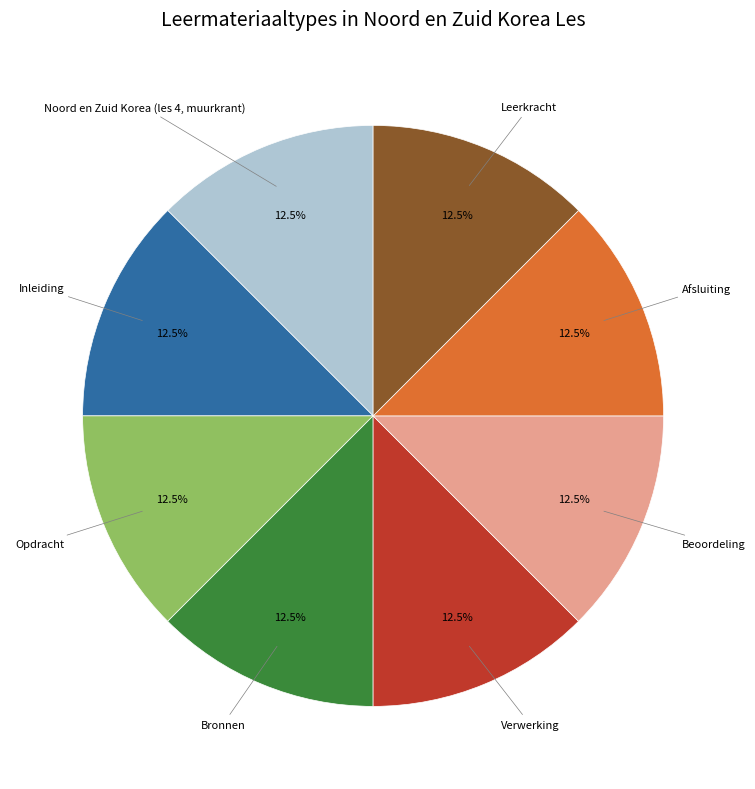

To the nearest percent, what is the average slice percentage?

12%